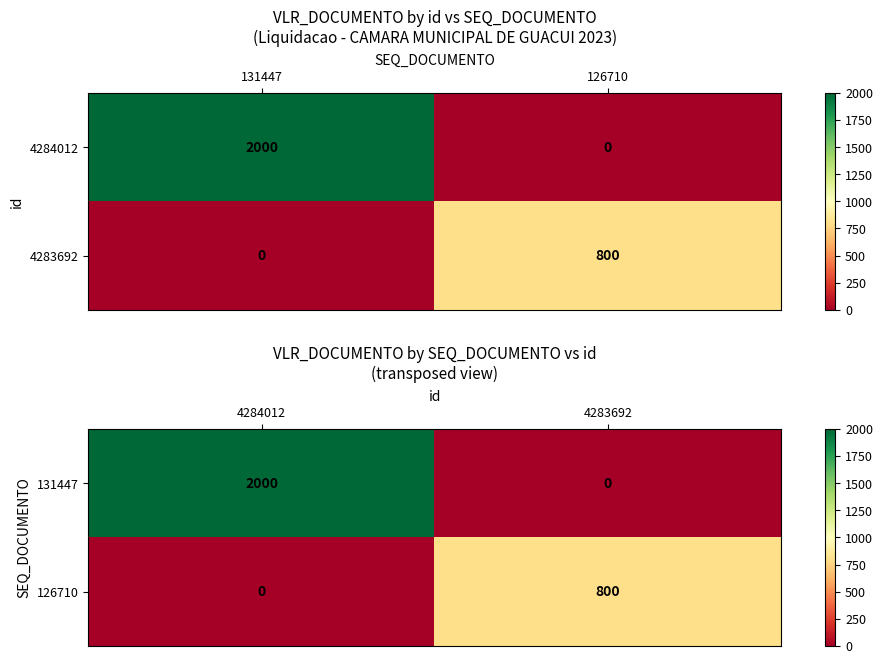

What is the difference between the maximum and minimum values in the 131447 series?

2000